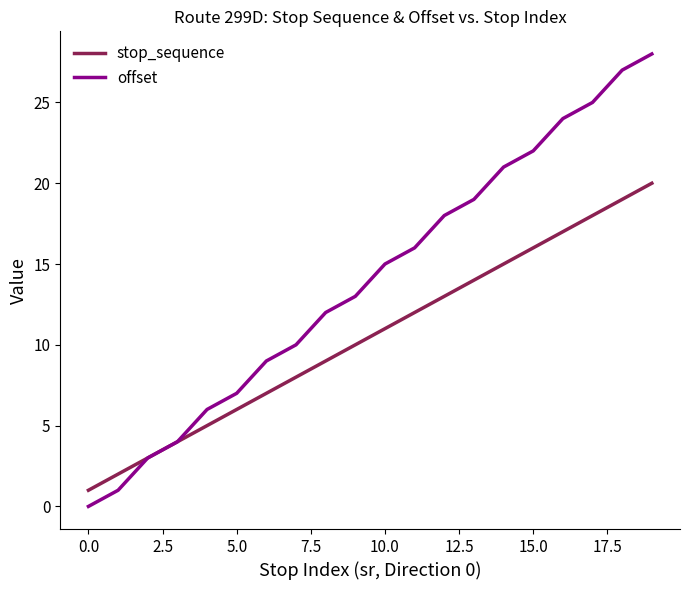

Reading left to right, what are all the values shown in this chart?

stop_sequence: 1	2	3	4	5	6	7	8	9	10	11	12	13	14	15	16	17	18	19	20
offset: 0	1	3	4	6	7	9	10	12	13	15	16	18	19	21	22	24	25	27	28